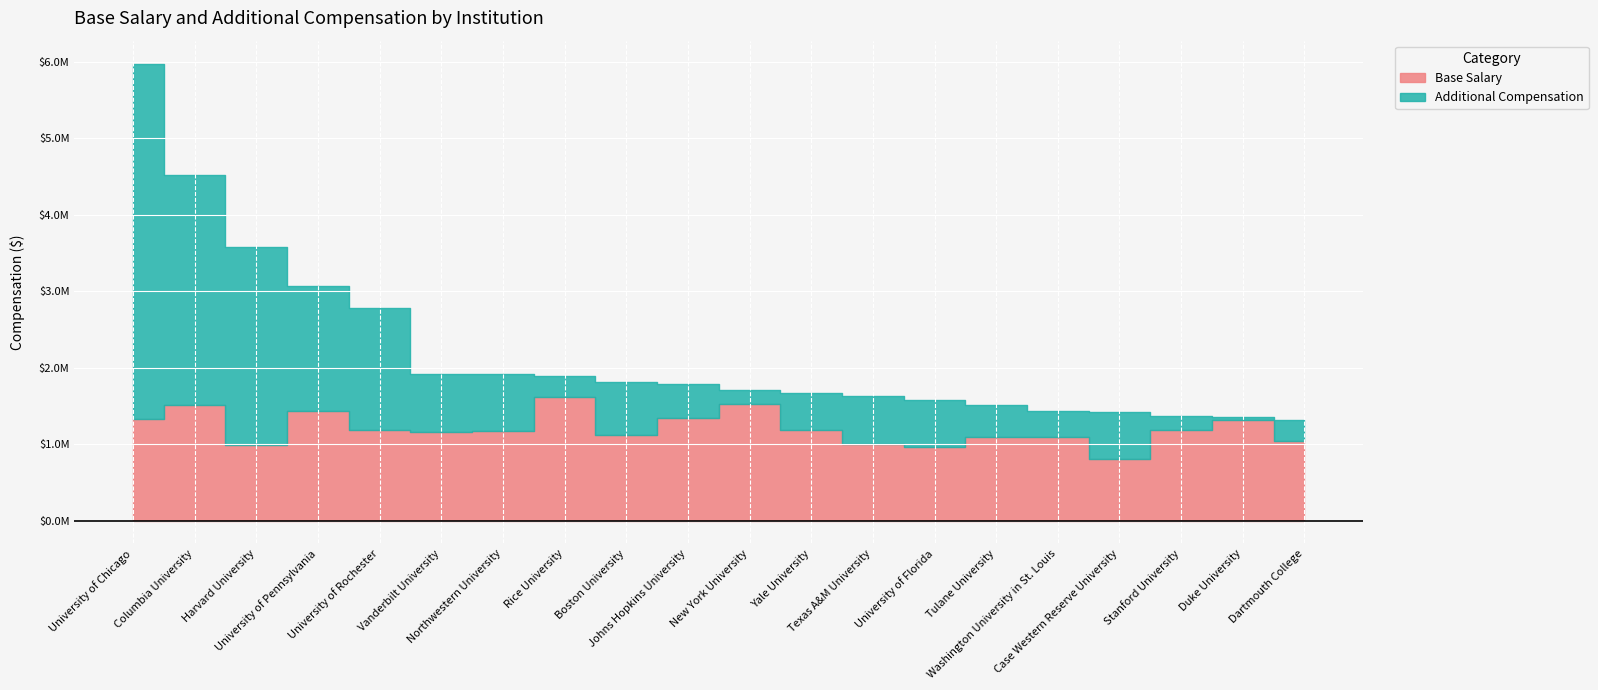

What is the average value of the Base Salary series?

1201151